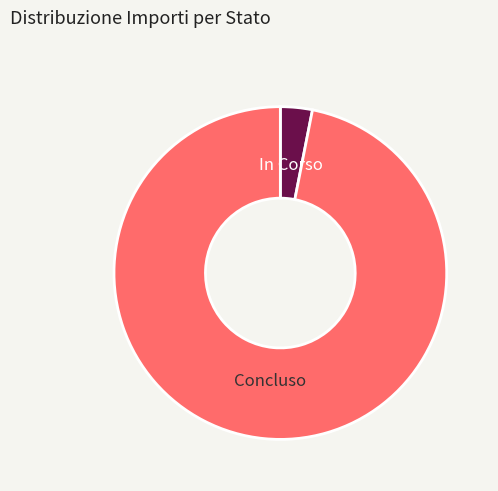

Rank the categories by value from highest to lowest.

Concluso, In Corso